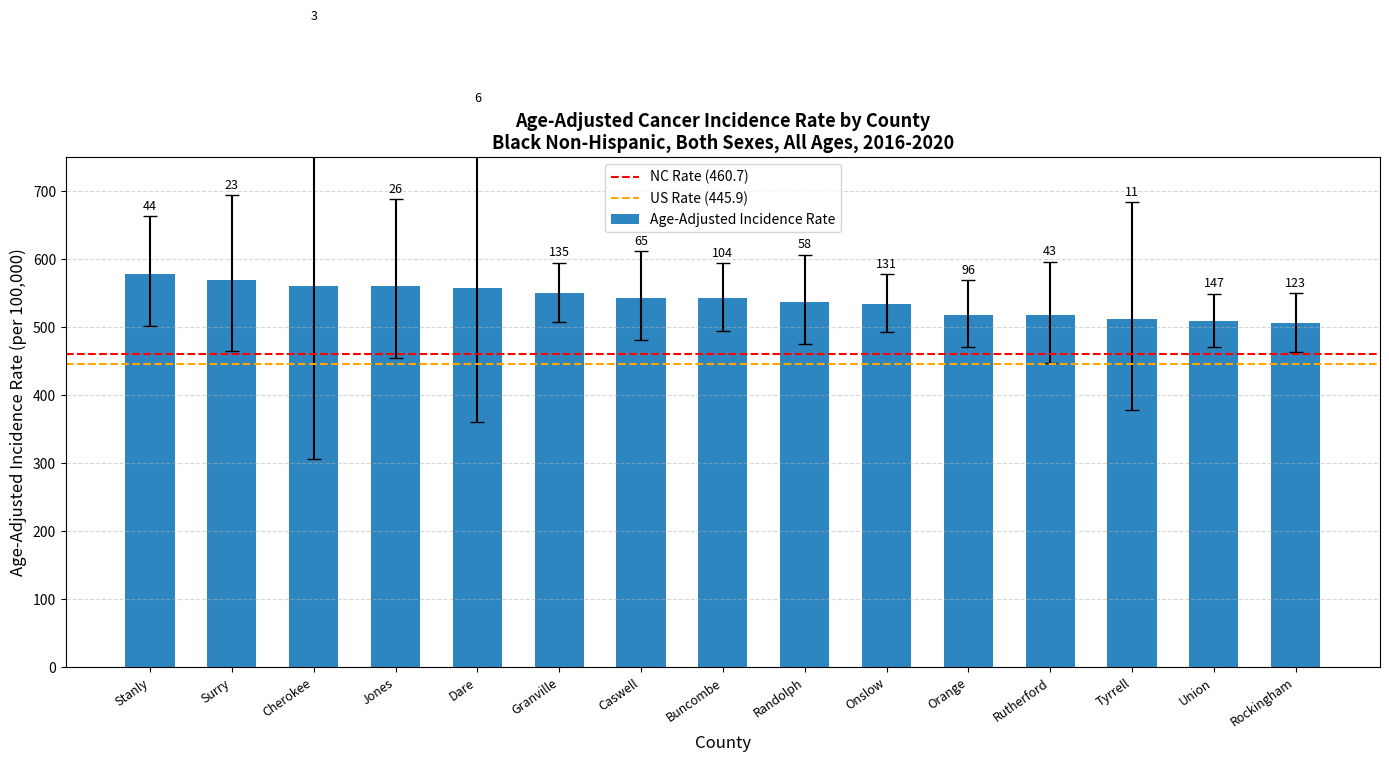

What is the ratio of the value at Rockingham to the value at Cherokee?

0.9